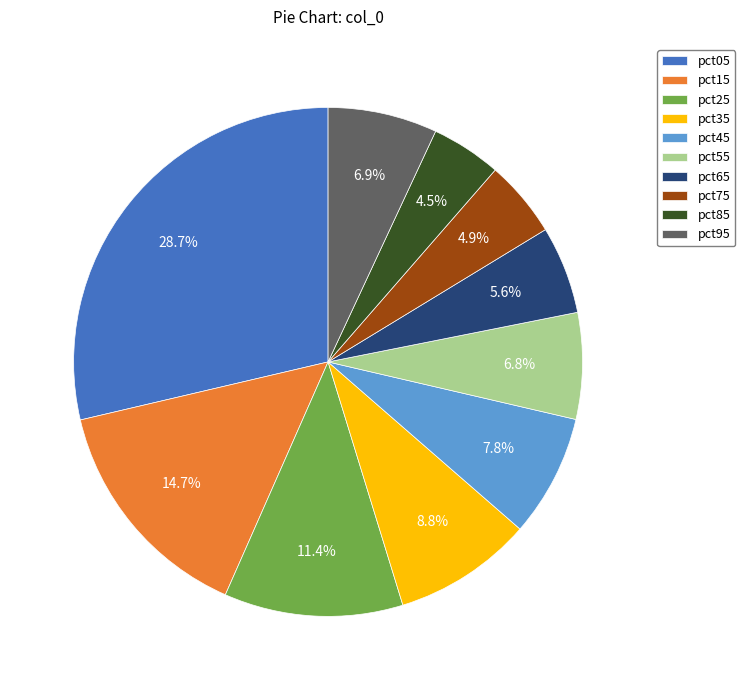

Do pct45 and pct65 together represent more than half of the pie?

No